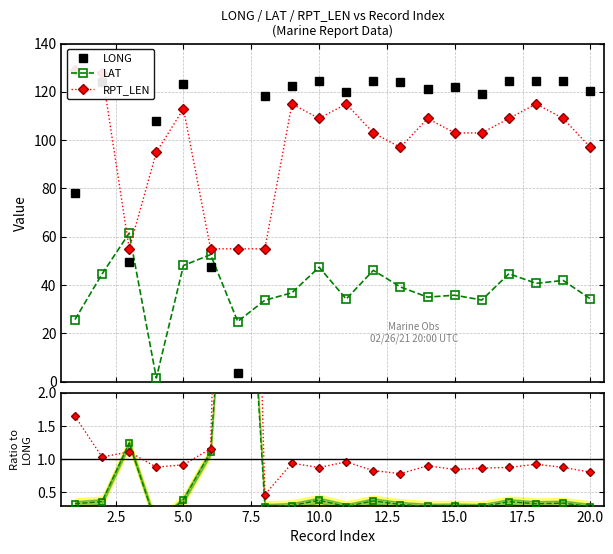

What is the maximum value for LONG?

124.7